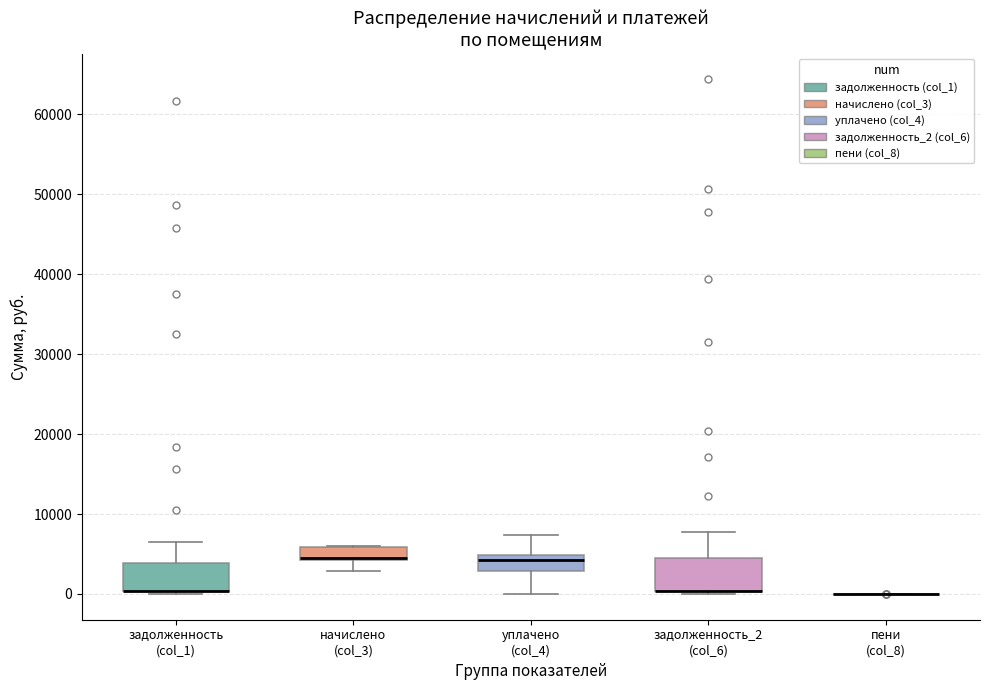

Reading left to right, read every box against the y-axis: the position of its median line, the range the box covers, and the ends of its whiskers. The values are not printed on the chart, so give them approximately, as read against the axis.

задолженность (col_1): median 0 (drawn on the box's lower edge), box 0 to 4000, whiskers 0 (just below the box's lower edge) to 6000
начислено (col_3): median 5000, box 4000 to 6000, whiskers 3000 to 6000
уплачено (col_4): median 4000, box 3000 to 5000, whiskers 0 to 7000
задолженность_2 (col_6): median 0 (drawn on the box's lower edge), box 0 to 4000, whiskers 0 (just below the box's lower edge) to 8000
пени (col_8): box collapsed to a line at 0, whiskers 0 to 0